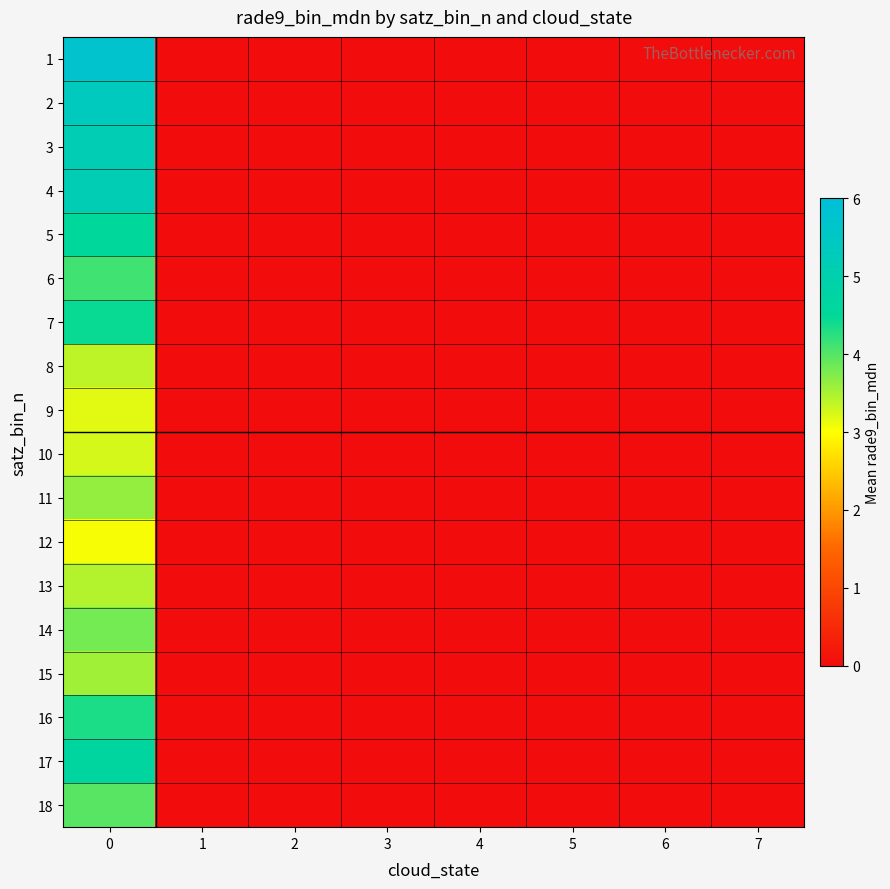

Rank the series by their maximum value, from highest to lowest.

1, 2, 4, 3, 17, 5, 7, 16, 6, 18, 14, 11, 15, 13, 8, 10, 9, 12